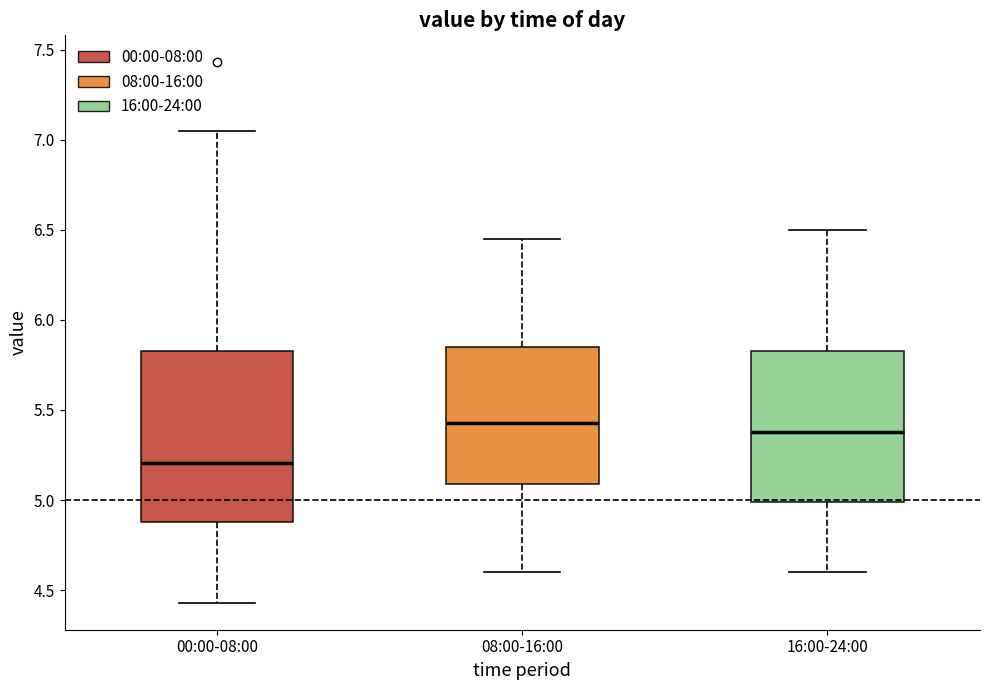

Which box has the lowest median line?

00:00-08:00